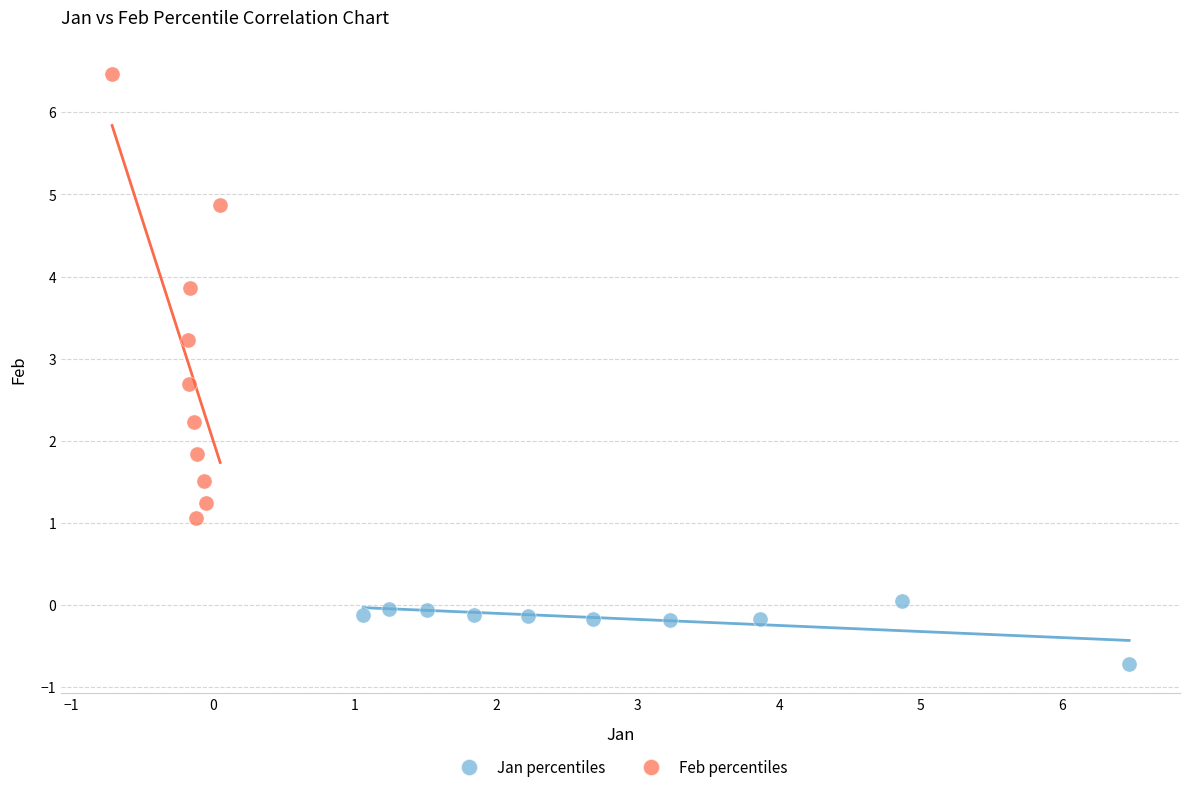

Which series has the widest spread of Y values?

Feb percentiles